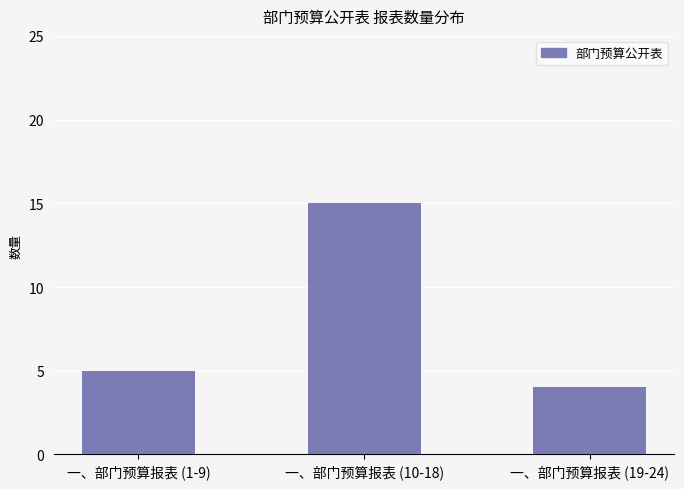

Reading left to right, extract all data points from this chart.

一、部门预算报表 (1-9)=5	一、部门预算报表 (10-18)=15	一、部门预算报表 (19-24)=4